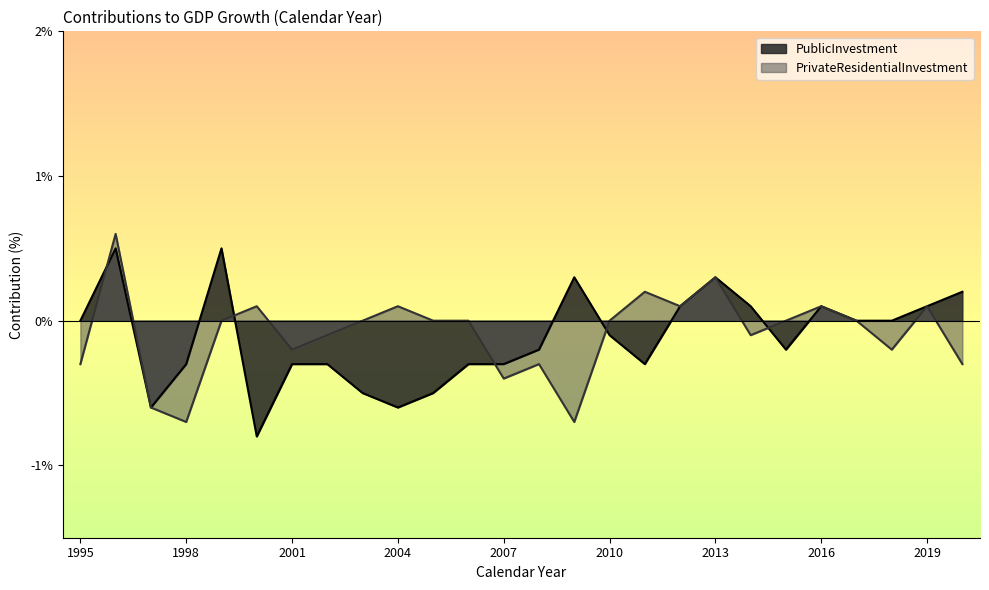

Which series ends up on top after the final intersection of PublicInvestment and PrivateResidentialInvestment?

PrivateResidentialInvestment